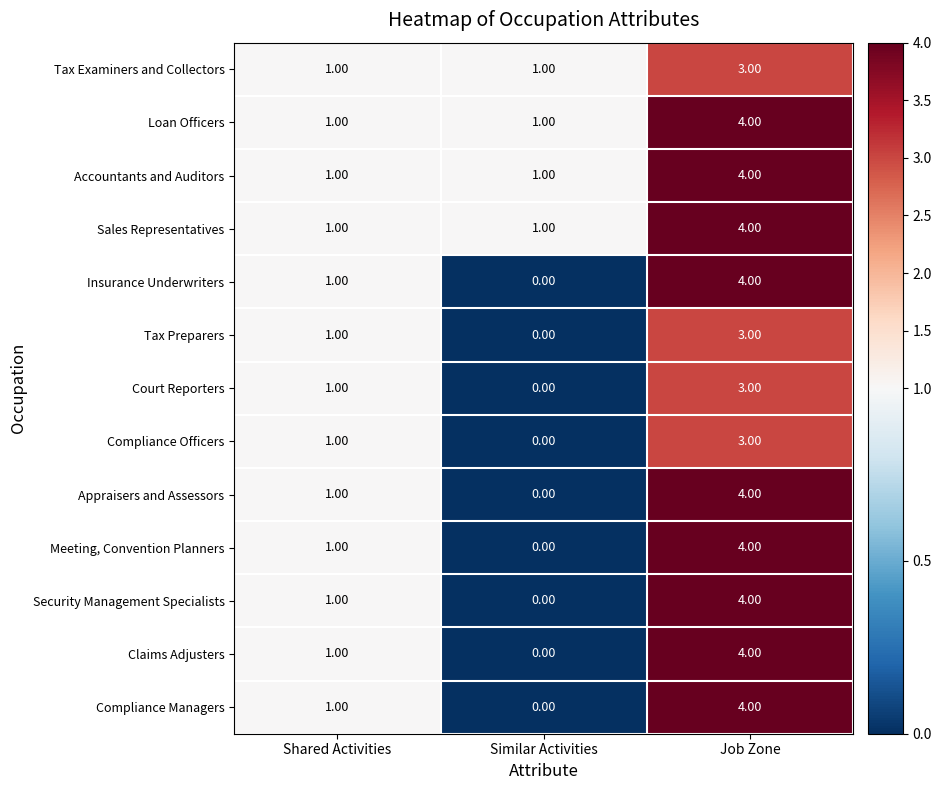

At how many categories does at least one series exceed 0?

3